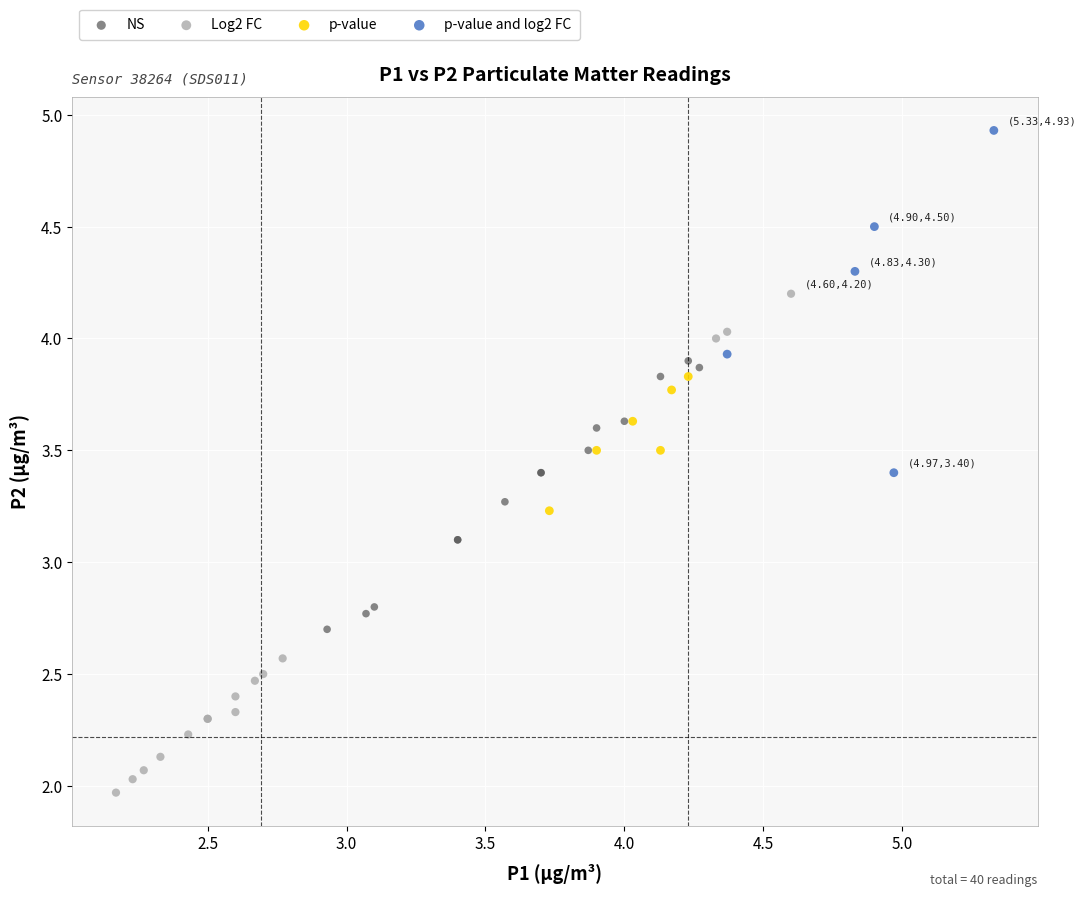

Which series has the largest Y range (max minus min)?

Log2 FC